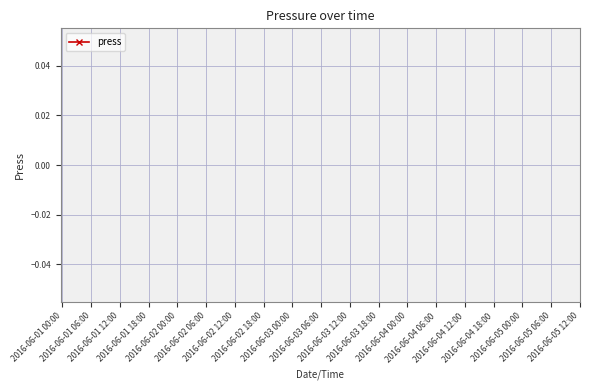

True or false: there are more than 0 points higher than both neighbors.

False